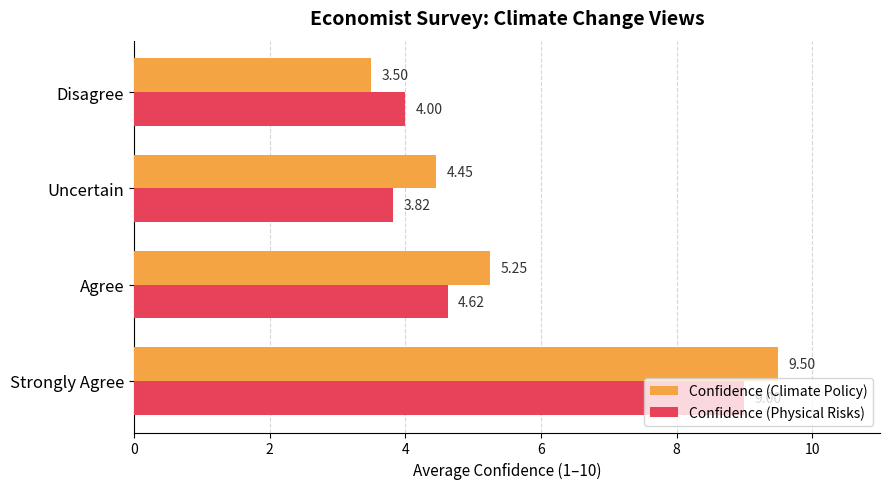

What is the difference between the second highest and second lowest values in the Confidence (Physical Risks) series?

0.6